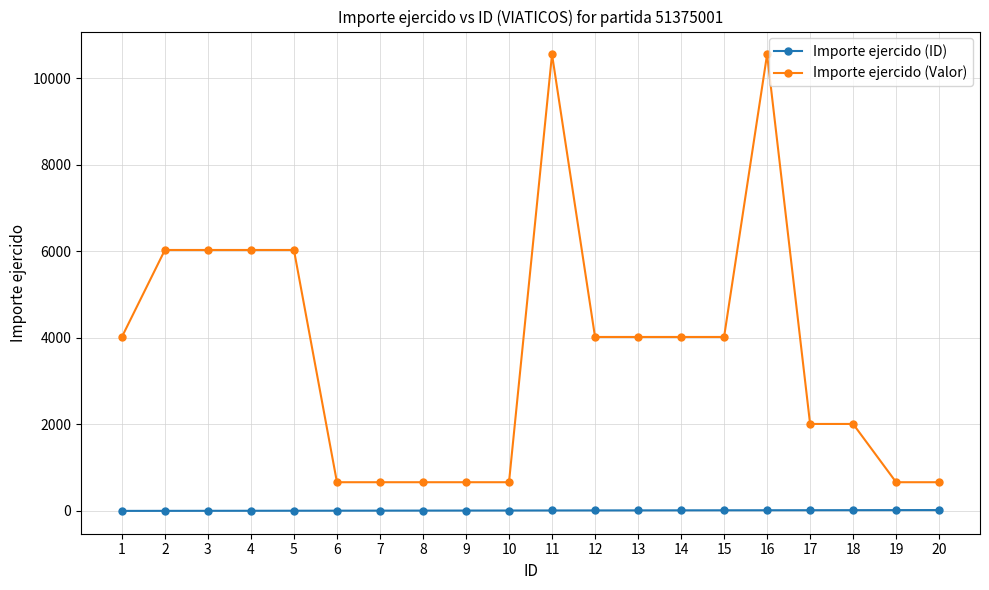

What is the highest value of the Importe ejercido (Valor) series?

10555.0